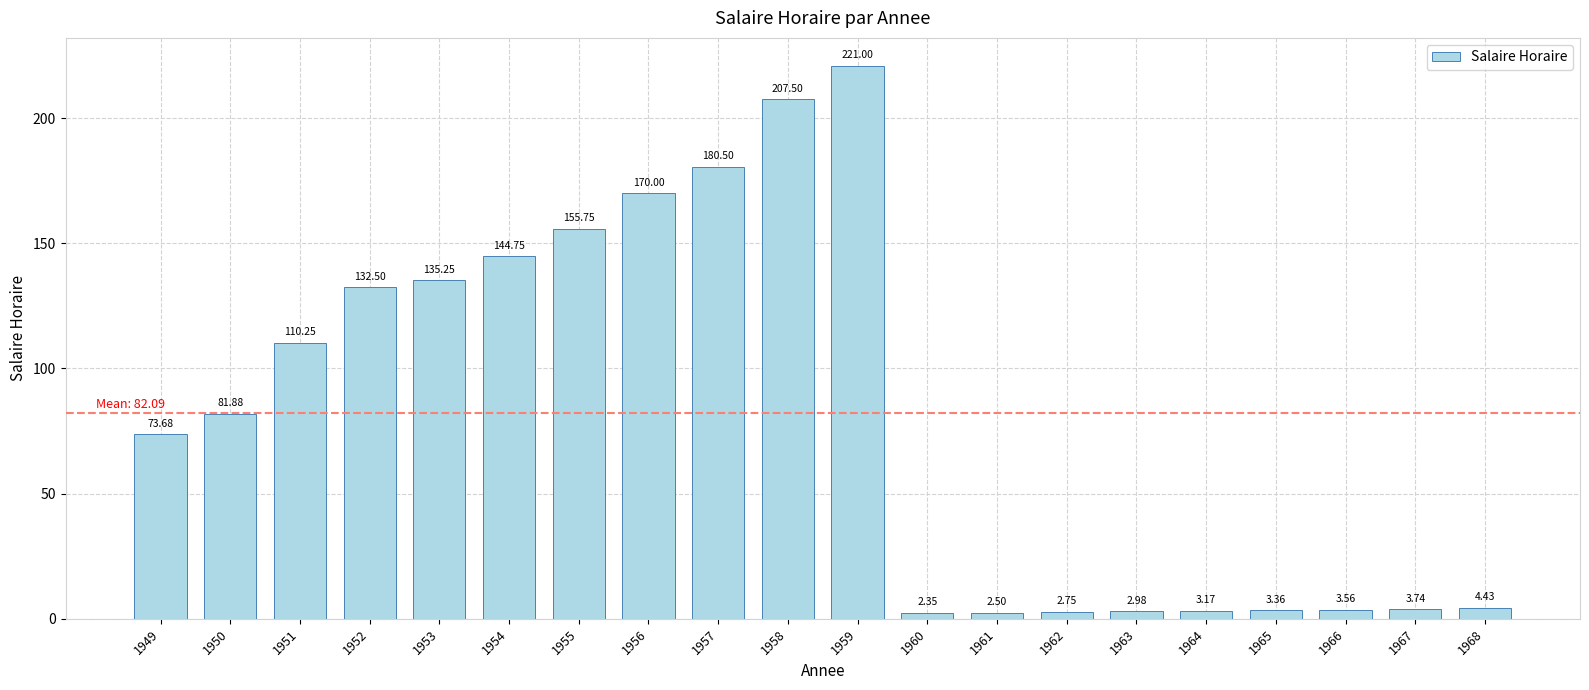

Which category has the highest value across all series?

1959